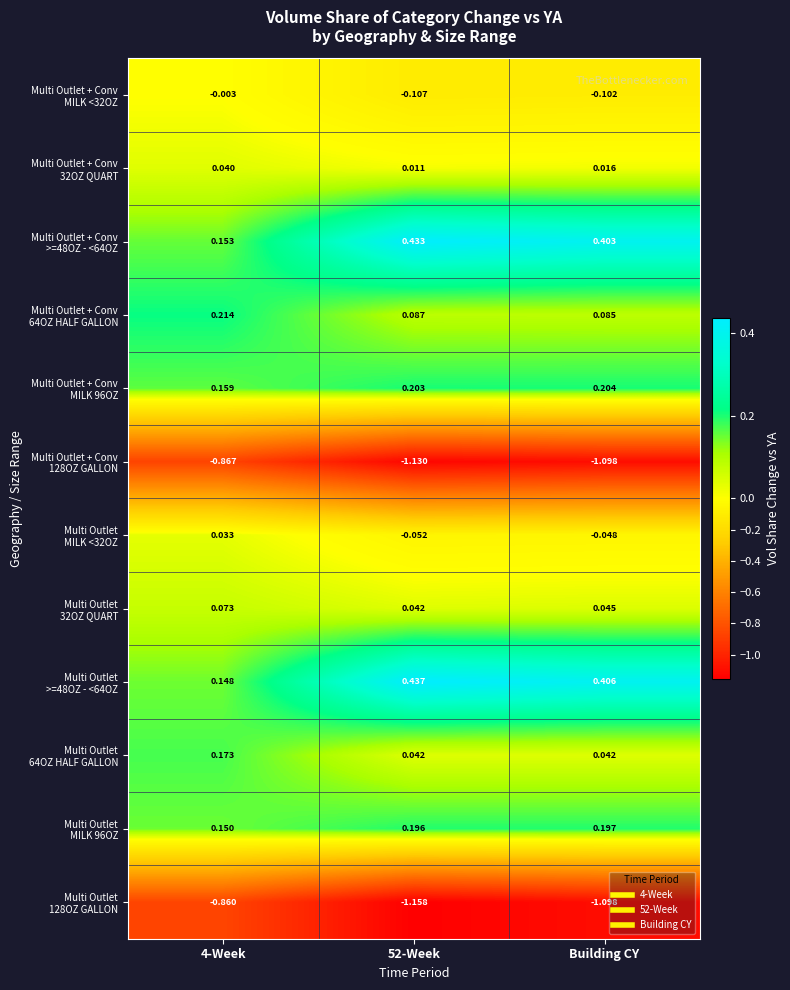

Count the number of categories in the chart.

3